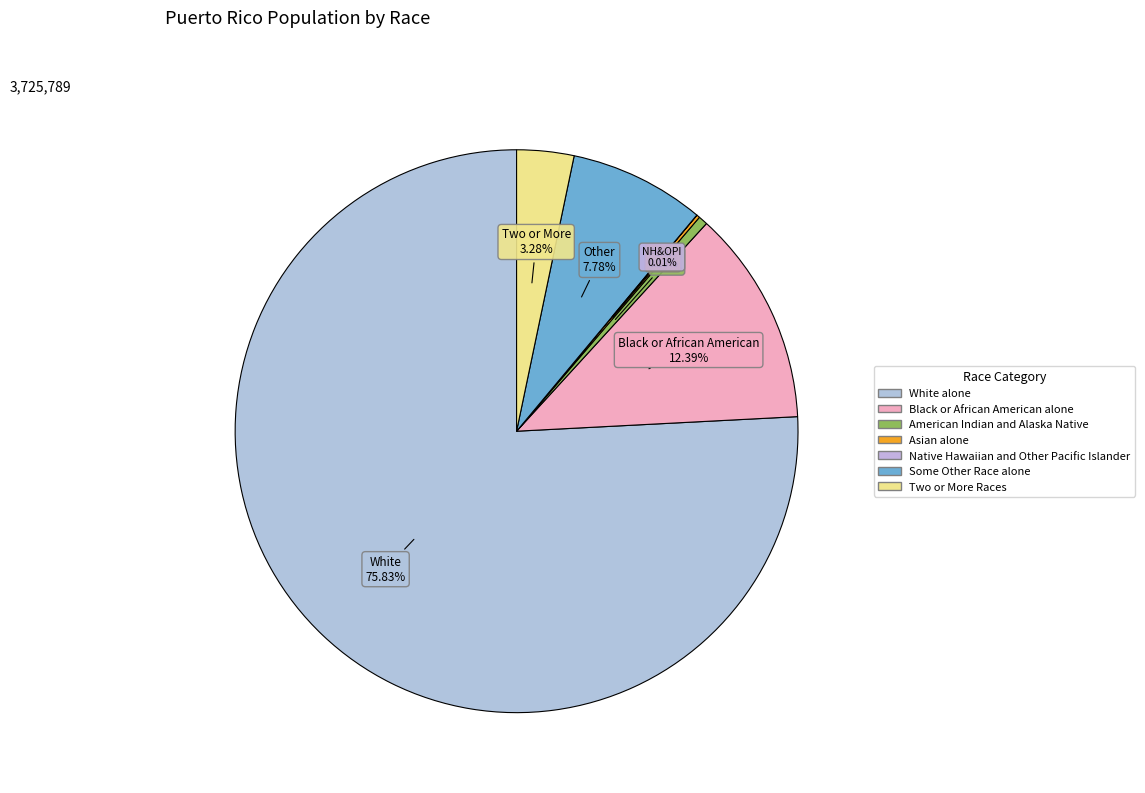

Is it true that Two or More Races is 3% of the pie?

True